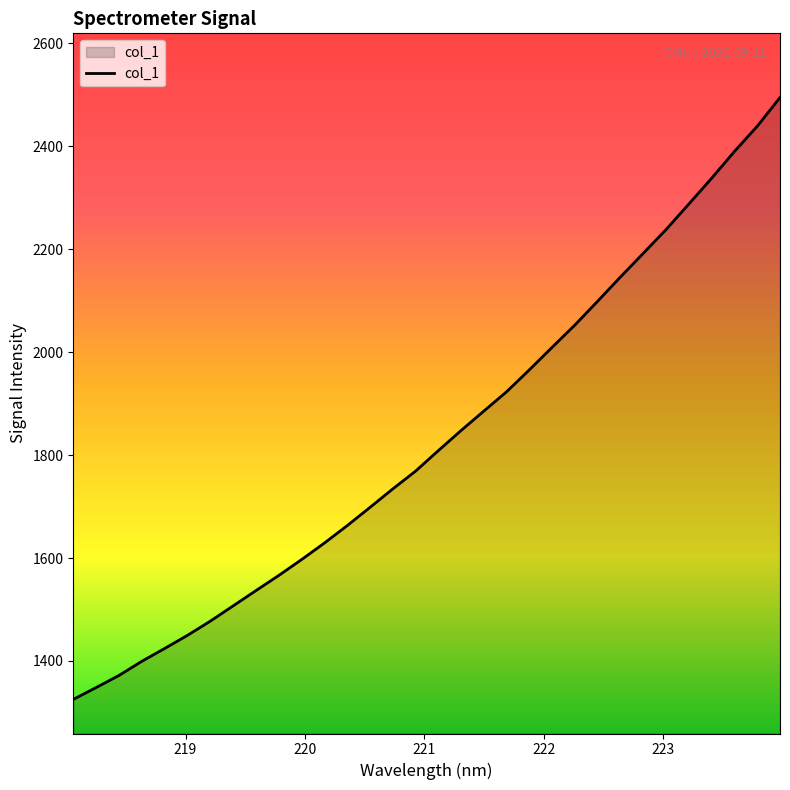

What is the minimum value shown in the chart?

1325.1